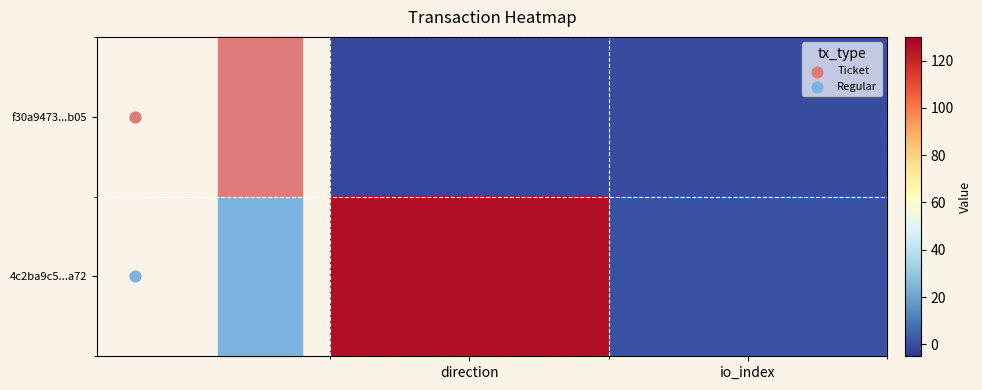

At which category is the sum across all series the highest?

direction